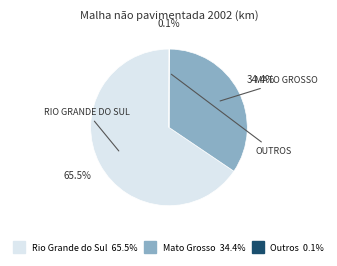

Is there a majority slice in this chart?

Yes